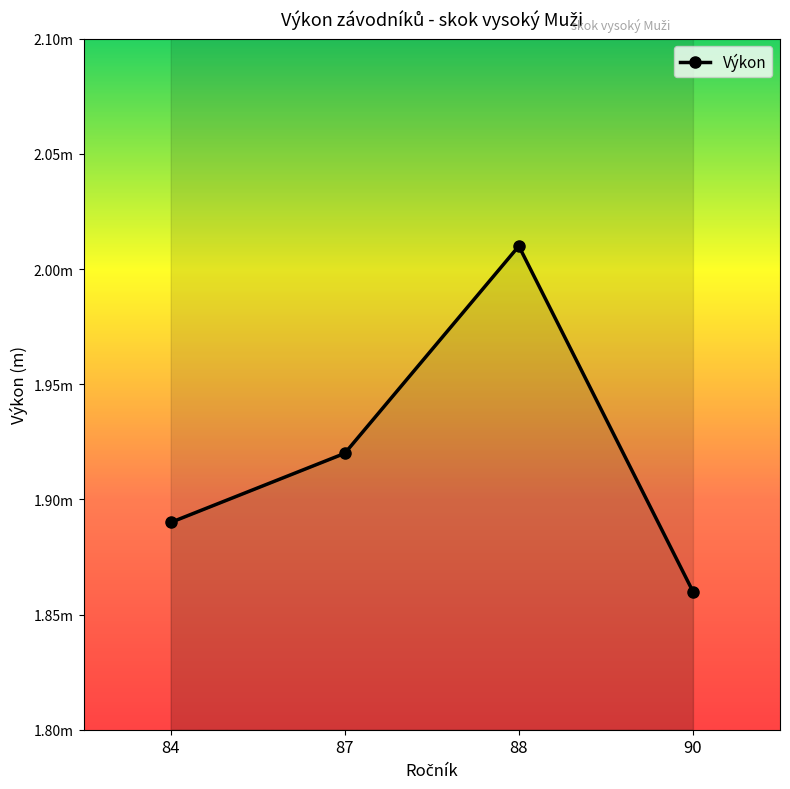

What is the value of the 4th point from the left?

1.9